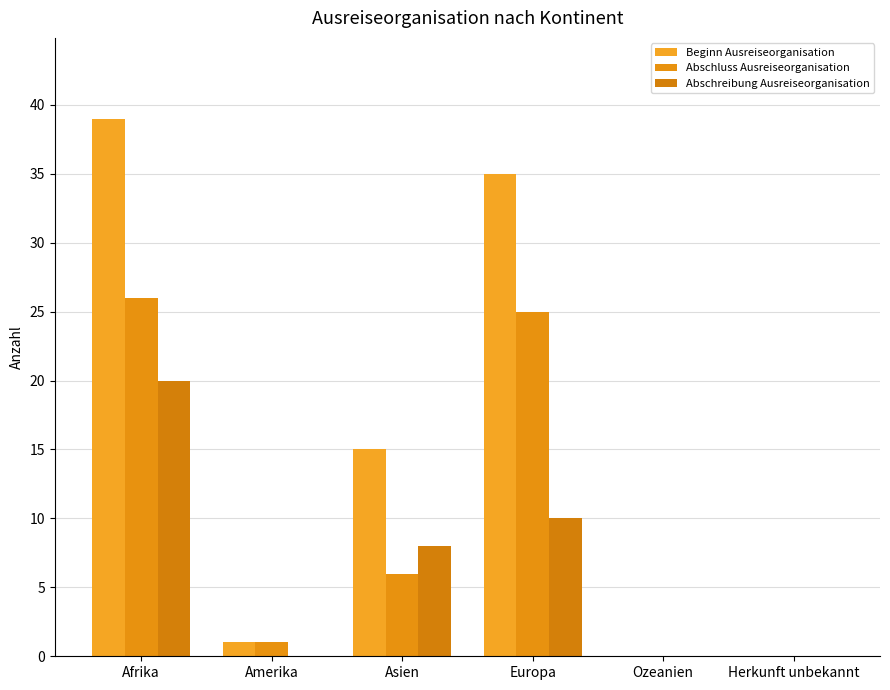

What is the label of the 2nd bar from the right?

Ozeanien